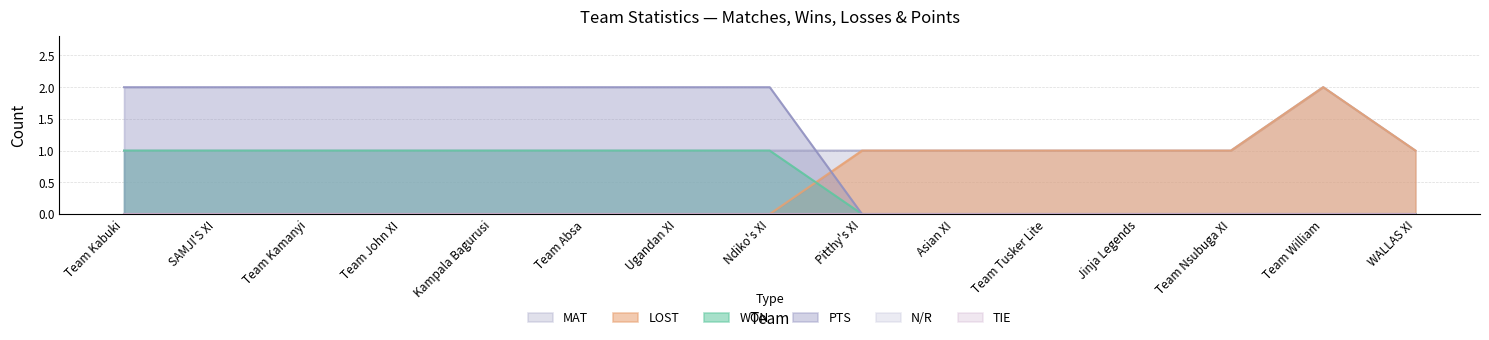

How many interior local peaks does the MAT series have?

1